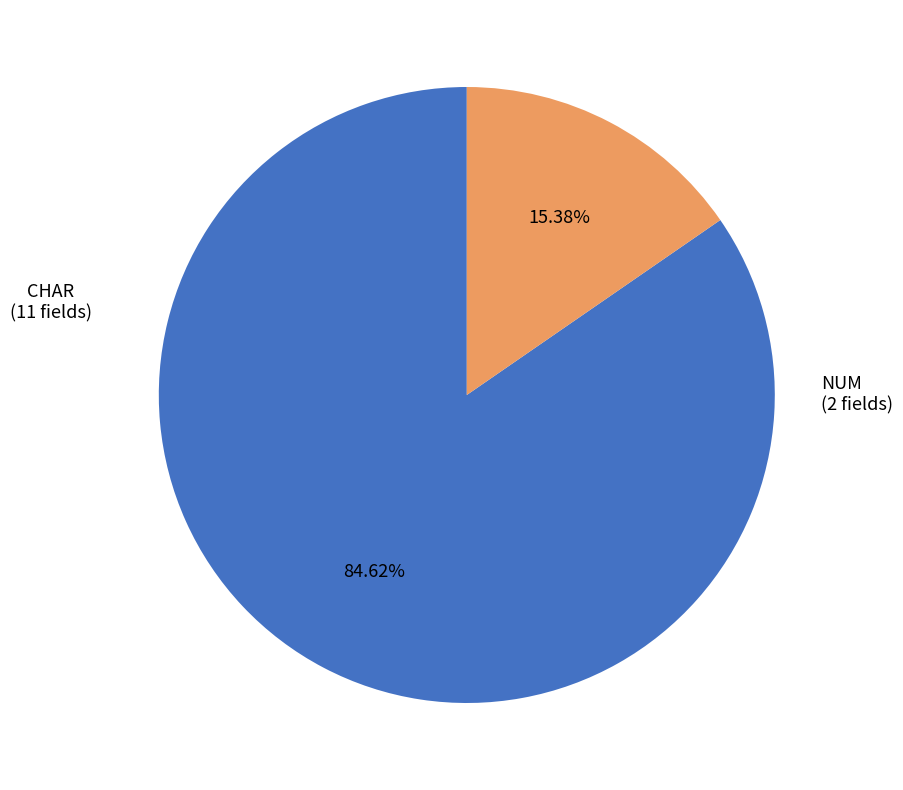

Rank the categories by value from highest to lowest.

CHAR, NUM